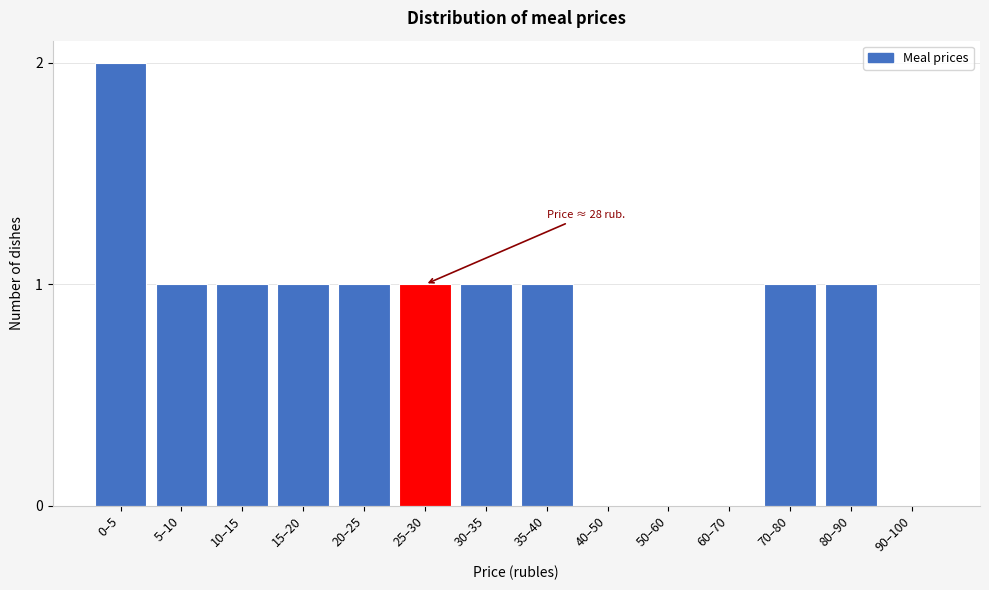

Reading right to left, transcribe all the data shown in this chart.

90–100=0	80–90=1	70–80=1	60–70=0	50–60=0	40–50=0	35–40=1	30–35=1	25–30=1	20–25=1	15–20=1	10–15=1	5–10=1	0–5=2